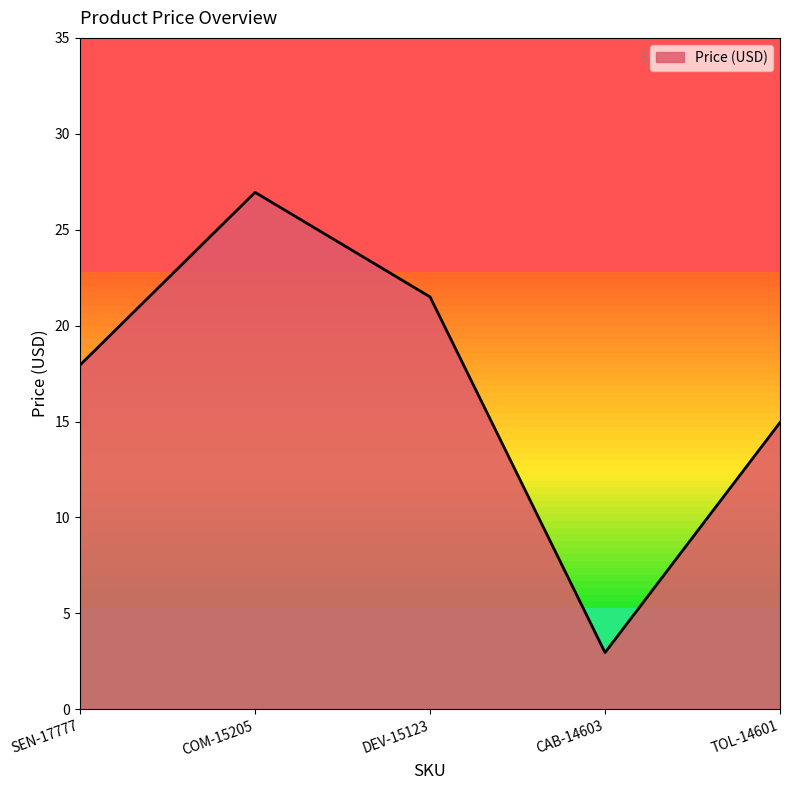

Which category has the highest value across all series?

COM-15205